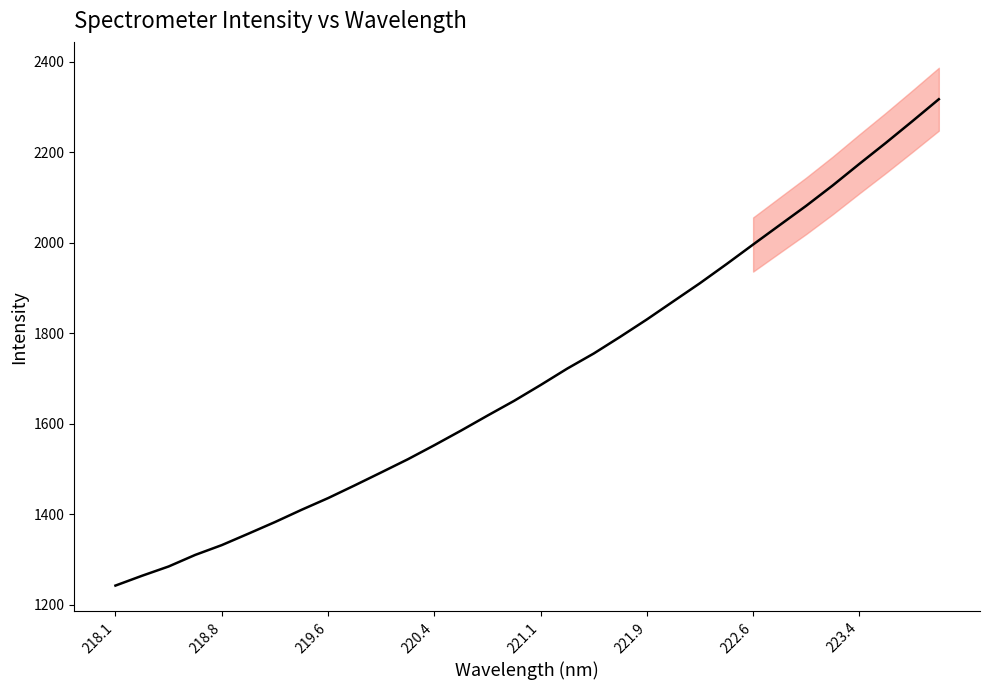

Is it true that the value at 220.4 is 1552.5?

True